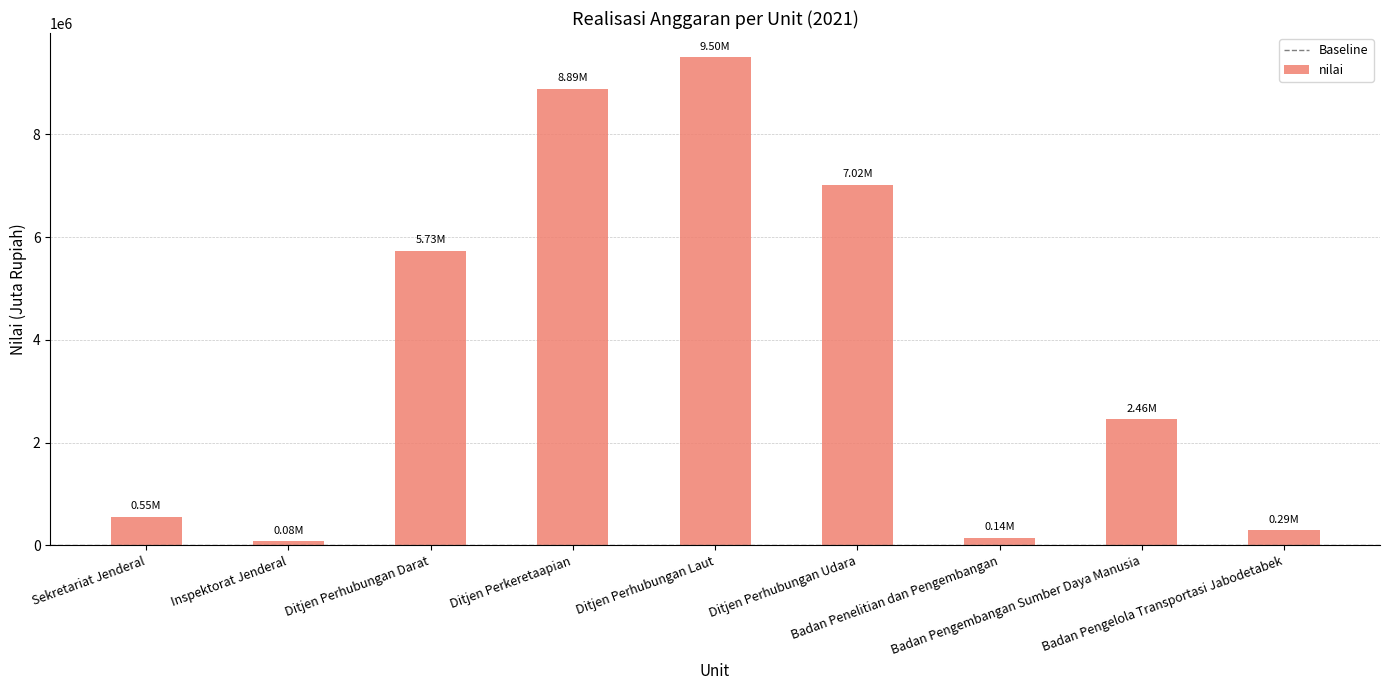

Are the bars horizontal?

No